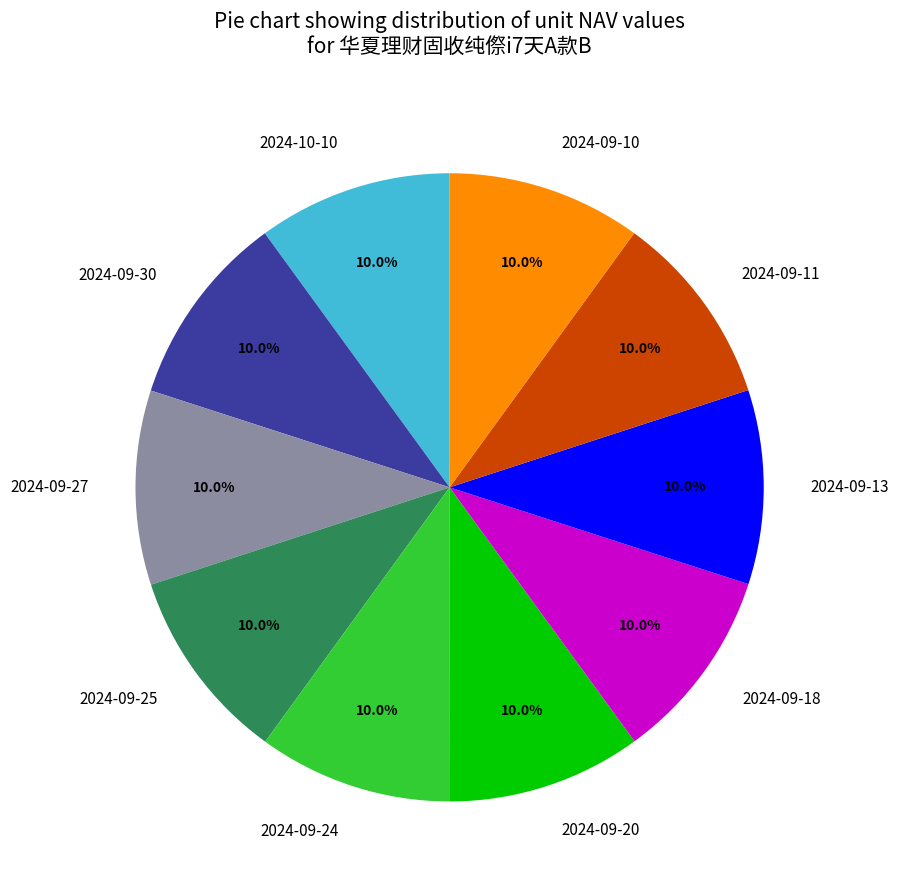

Approximately how many times larger is the value at 2024-09-20 compared to 2024-09-24?

1.0